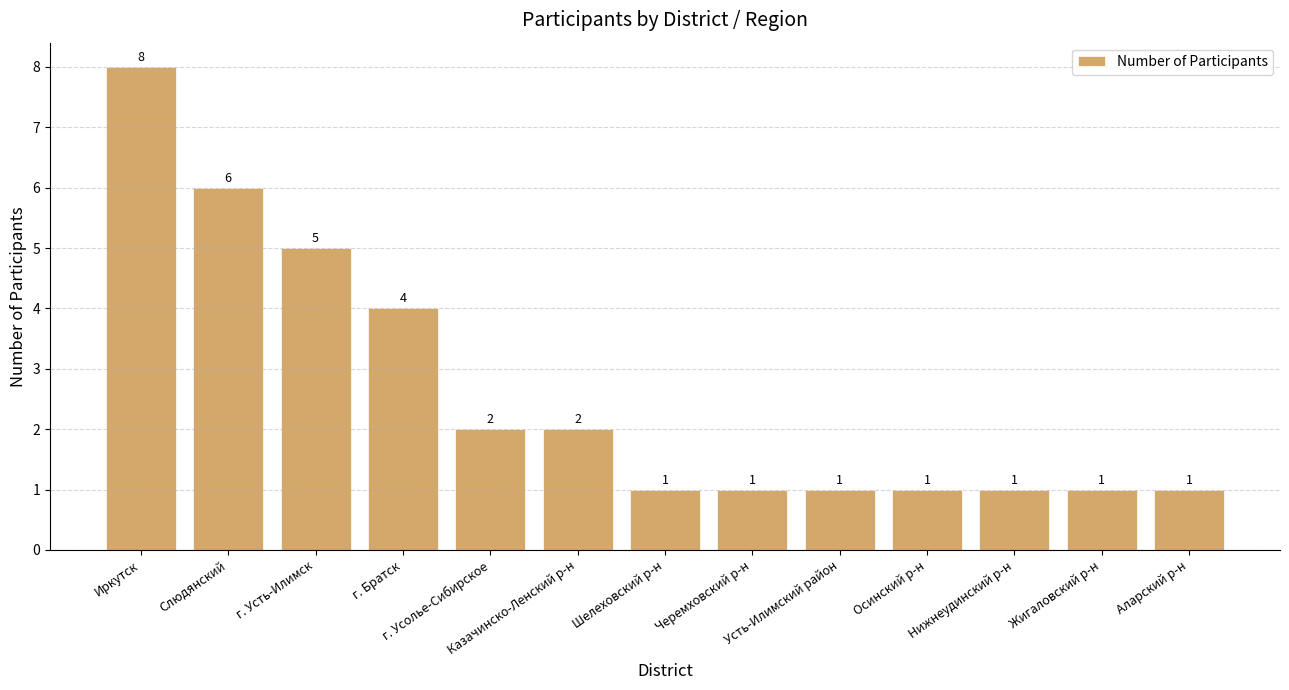

How many series are shown in this chart?

1